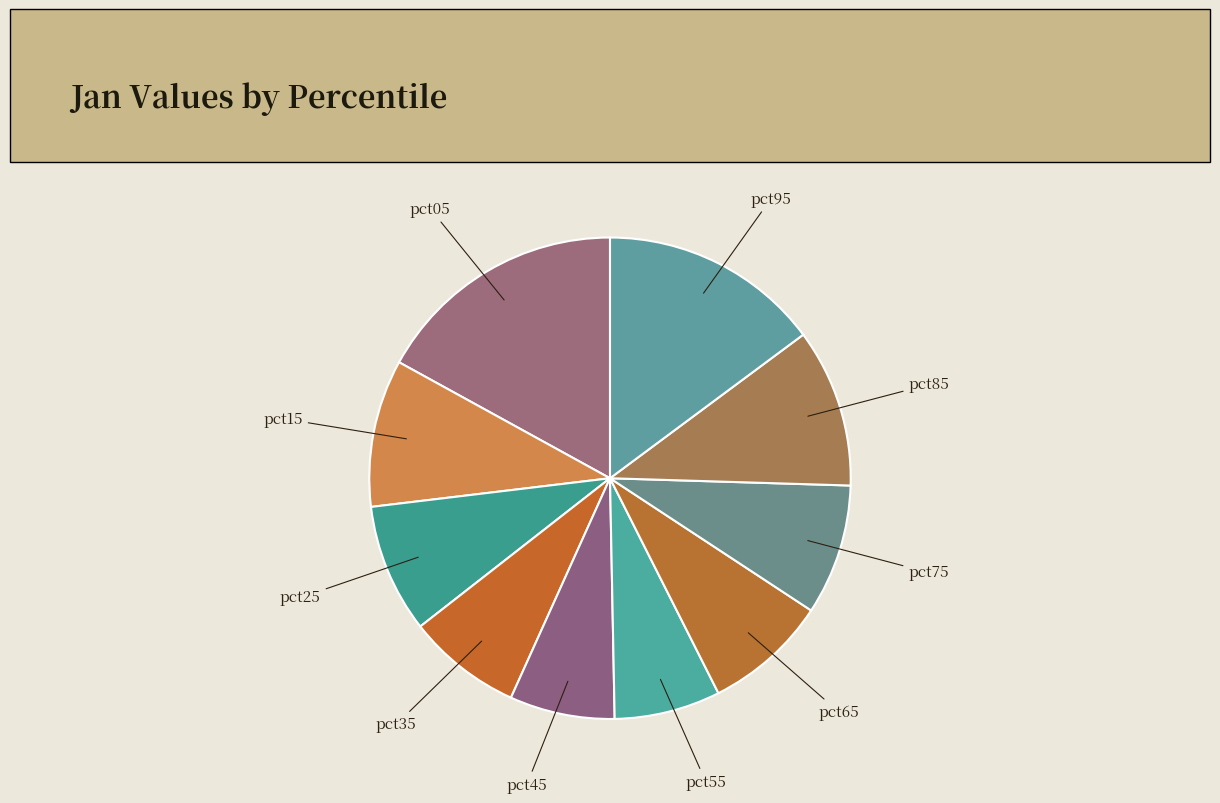

How many slices are in this pie chart?

10